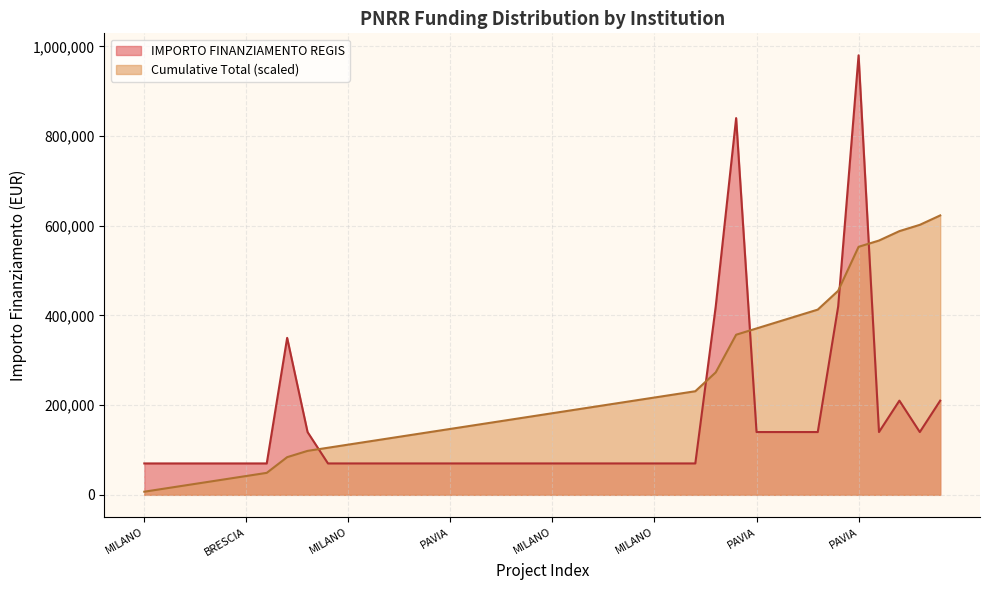

True or false: IMPORTO FINANZIAMENTO REGIS and Cumulative Total cross at least once.

True